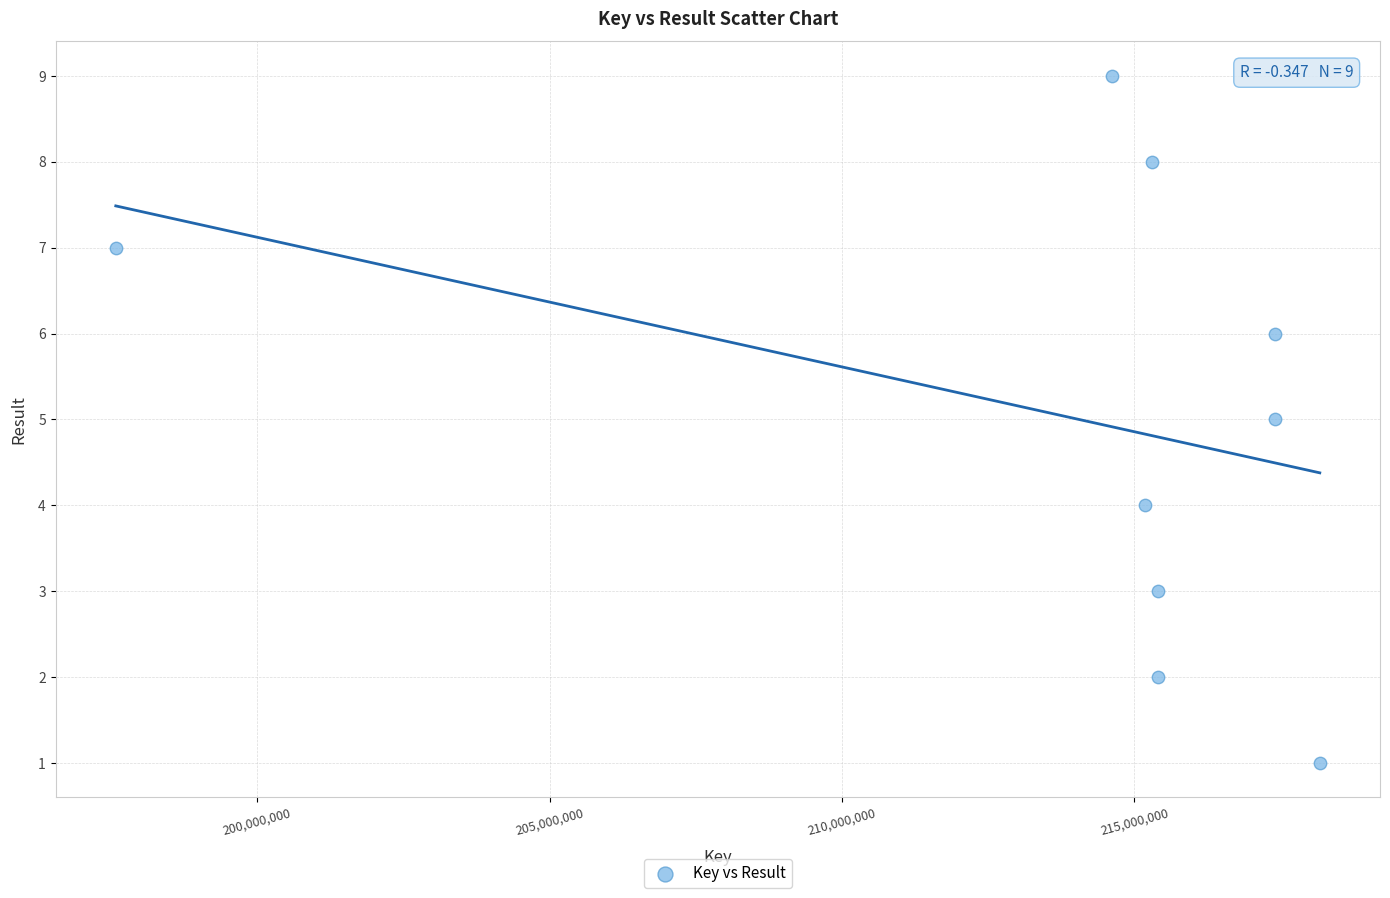

What is the average Y value?

5